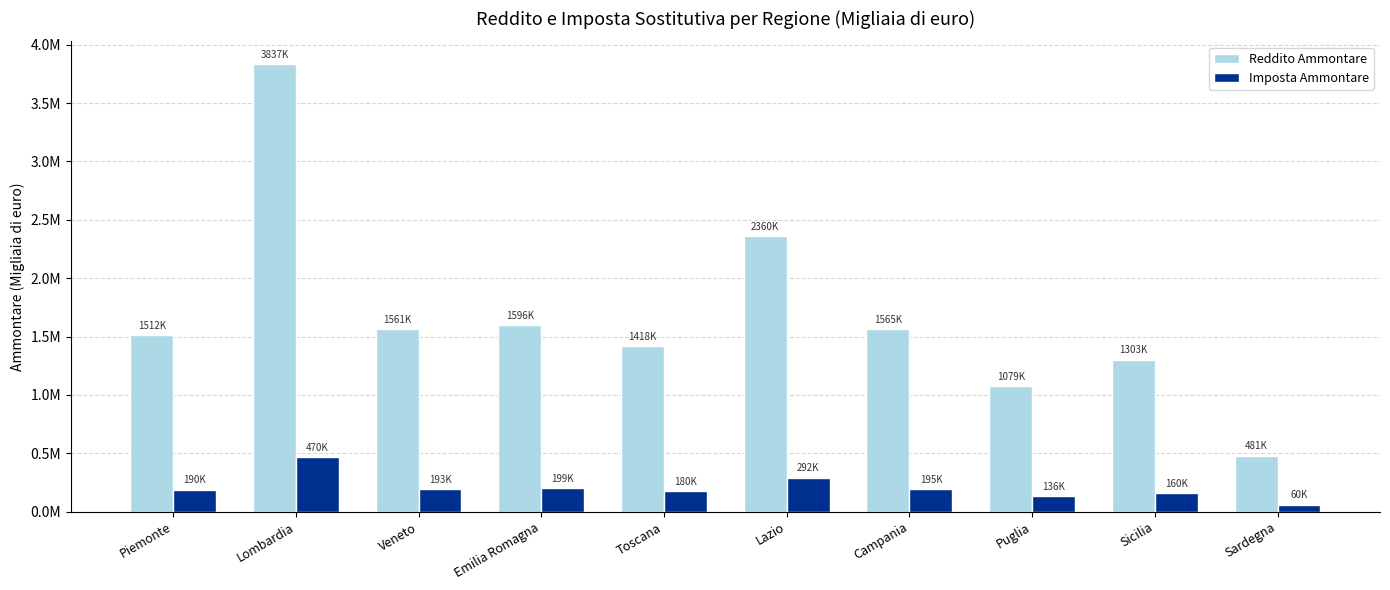

What is the sum of all Imposta Ammontare values?

2076114